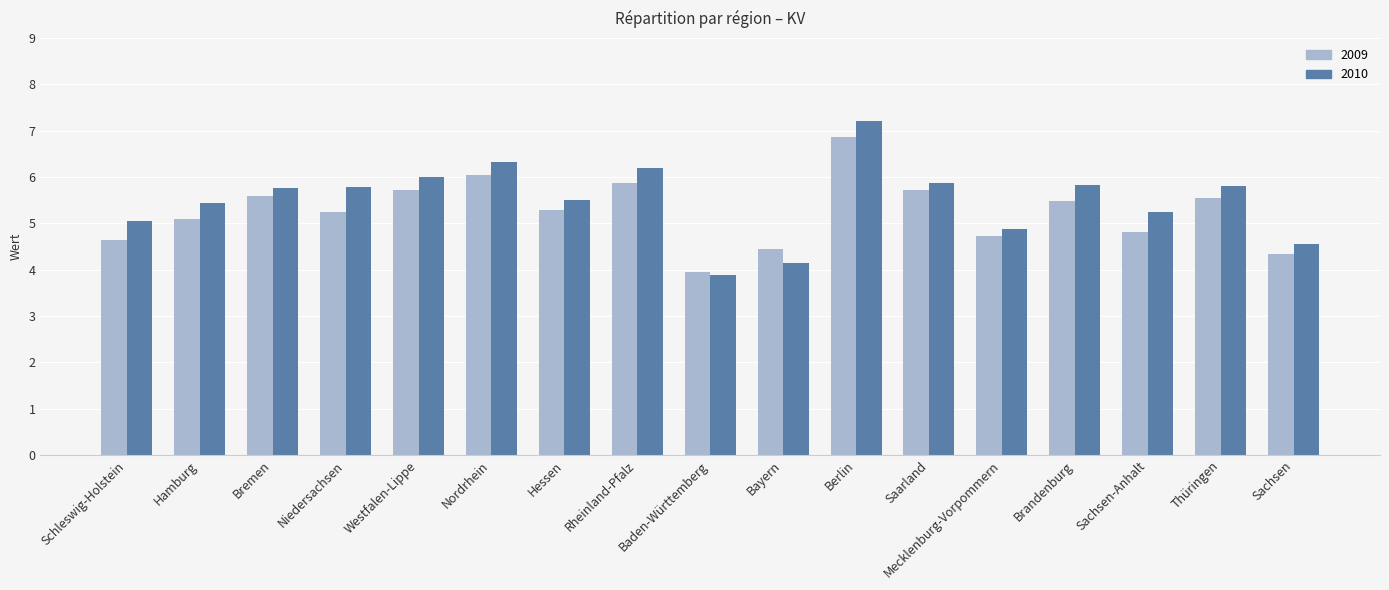

At which category is the sum across all series the highest?

Berlin